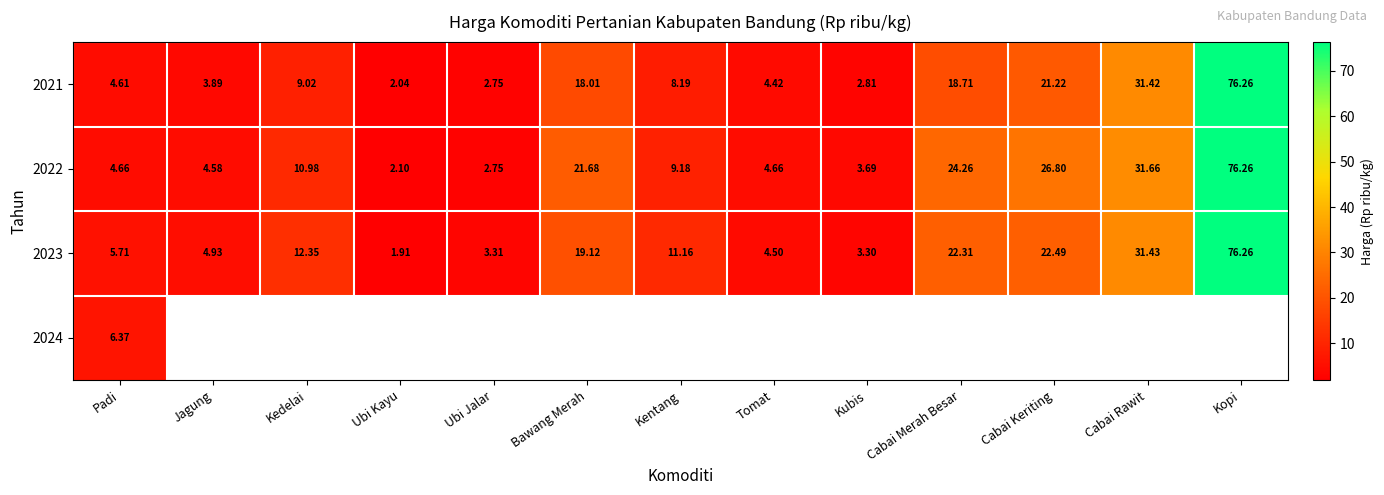

Read the 2021 value at Kopi.

76.3